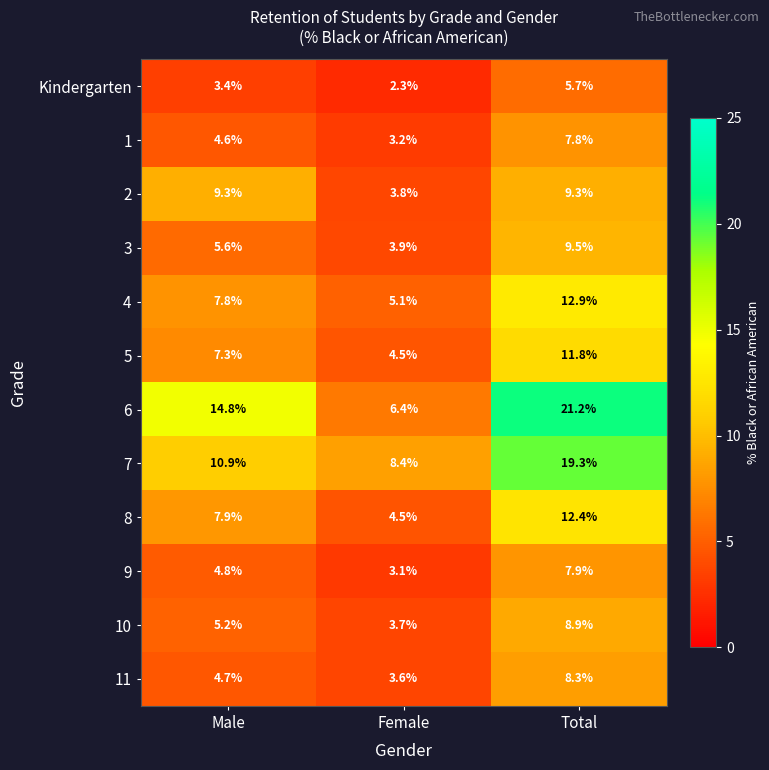

At which category does the chart reach its minimum across all series?

Female